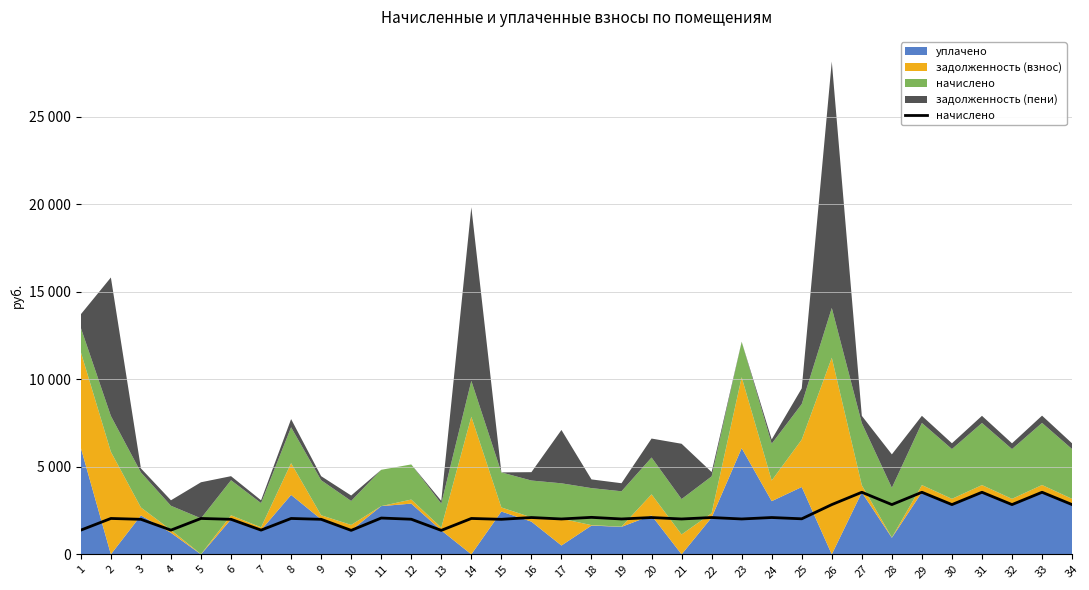

How many lines are shown in the chart?

1